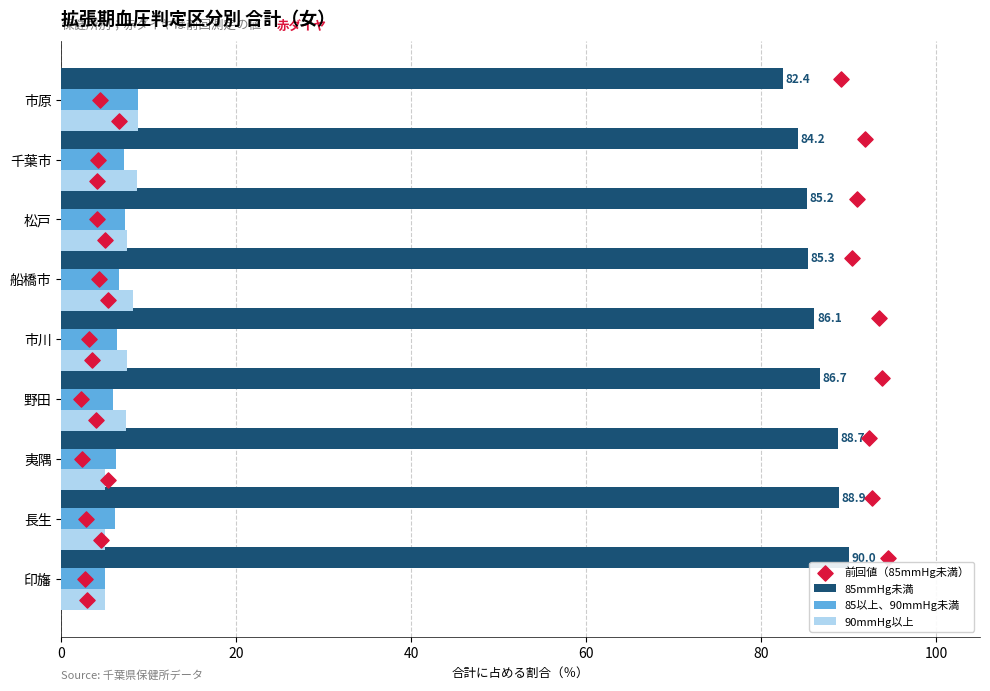

What are all the series names shown in the legend?

85mmHg未満, 85以上、90mmHg未満, 90mmHg以上, 前回値（85mmHg未満）